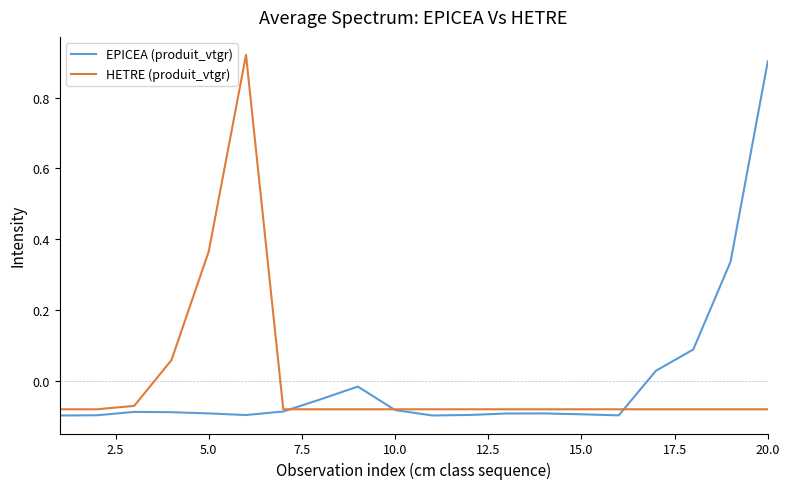

Which series ends up on top after the final intersection of EPICEA (produit_vtgr) and HETRE (produit_vtgr)?

EPICEA (produit_vtgr)